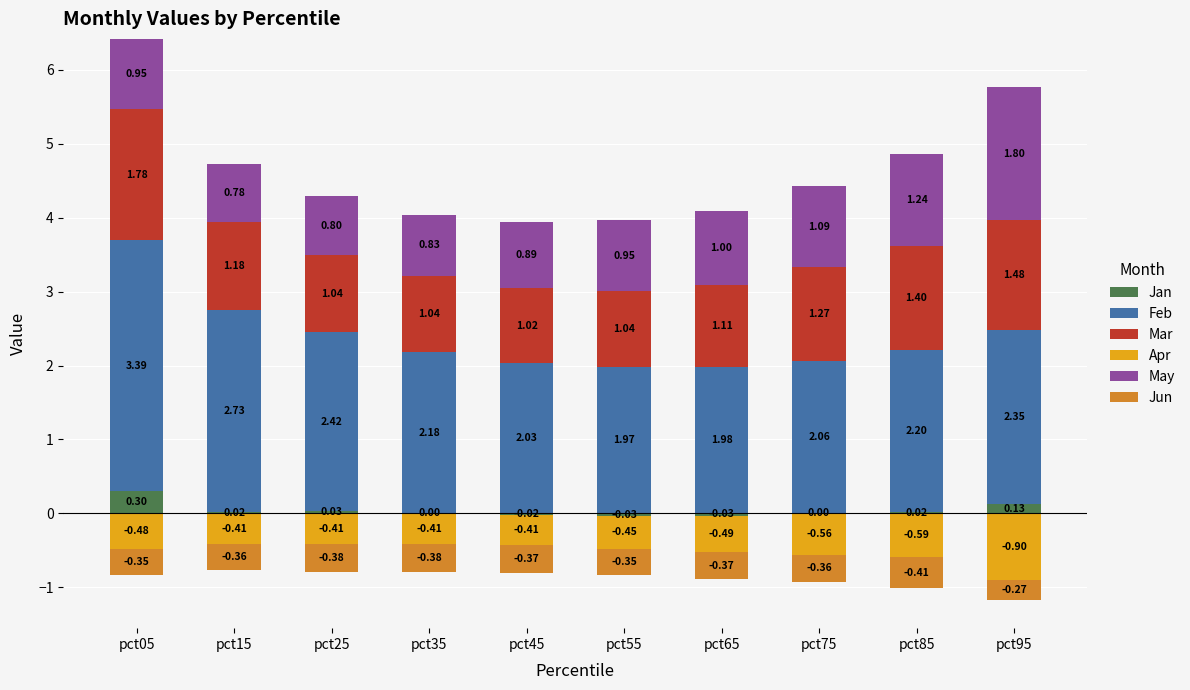

How many values in the Feb series exceed 2?

8